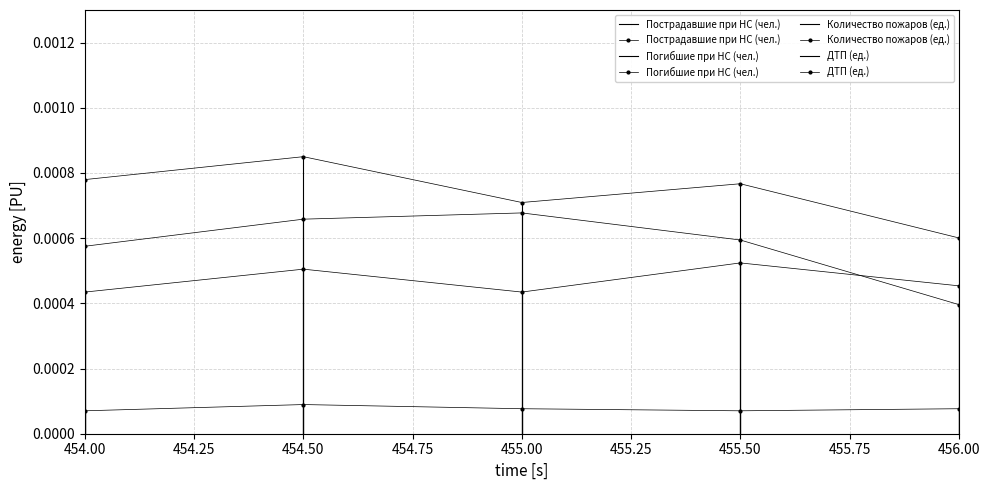

Which series has the largest range (max minus min)?

Количество пожаров (ед.)